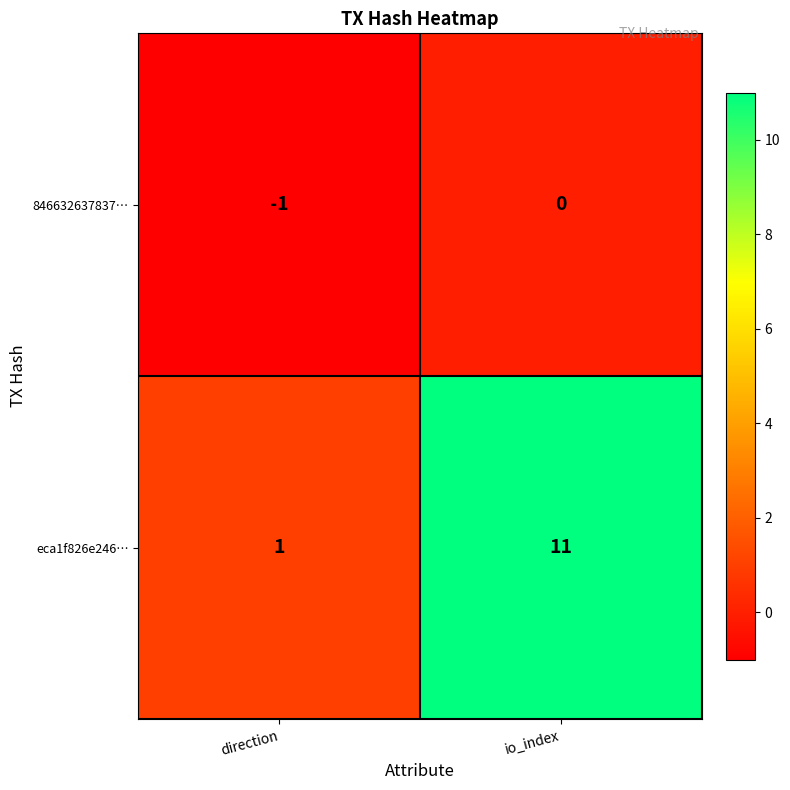

Reading left to right, transcribe all the data shown in this chart.

846632637837…: -1	0
eca1f826e246…: 1	11